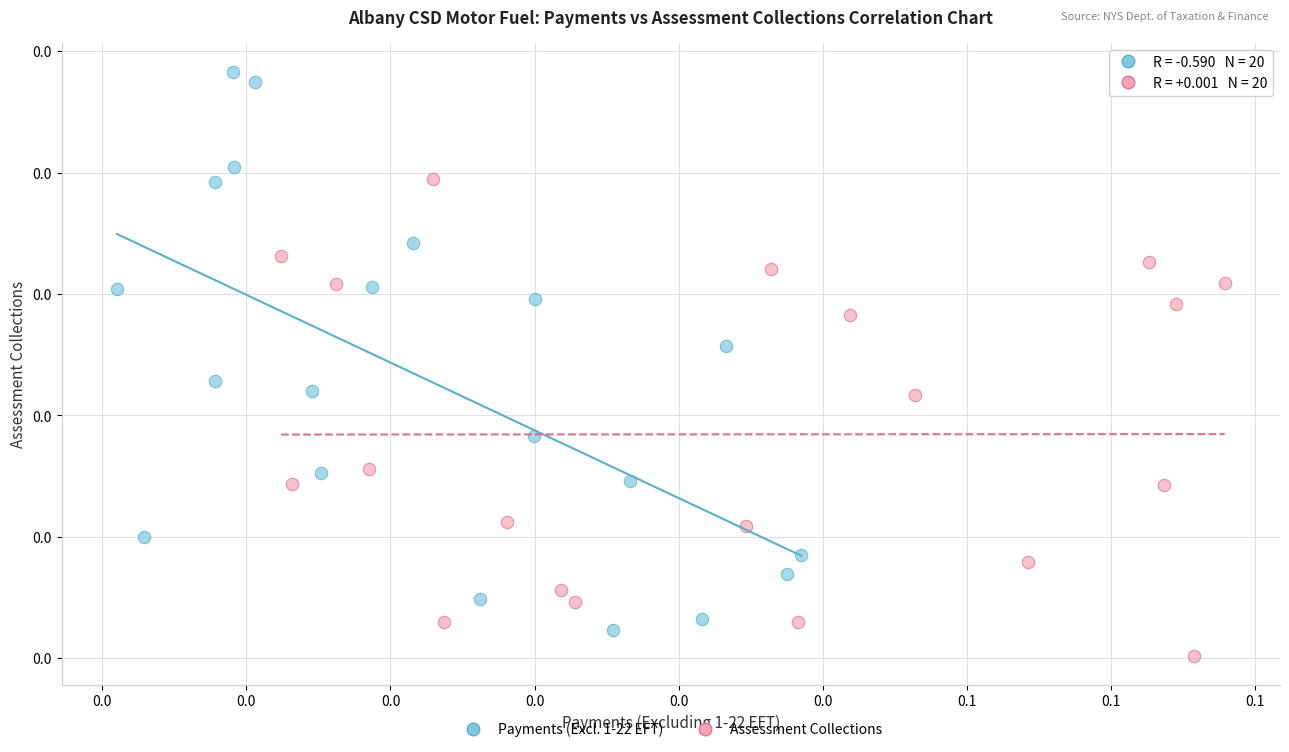

Which series reaches the maximum Y coordinate?

Payments (Excl. 1-22 EFT)